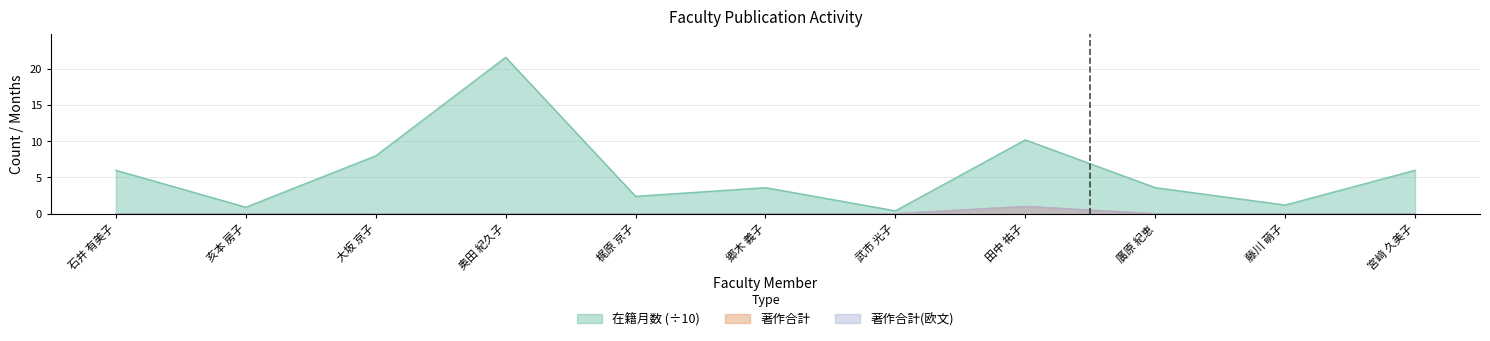

Where is 在籍月数 nearest to the value 11?

田中 祐子